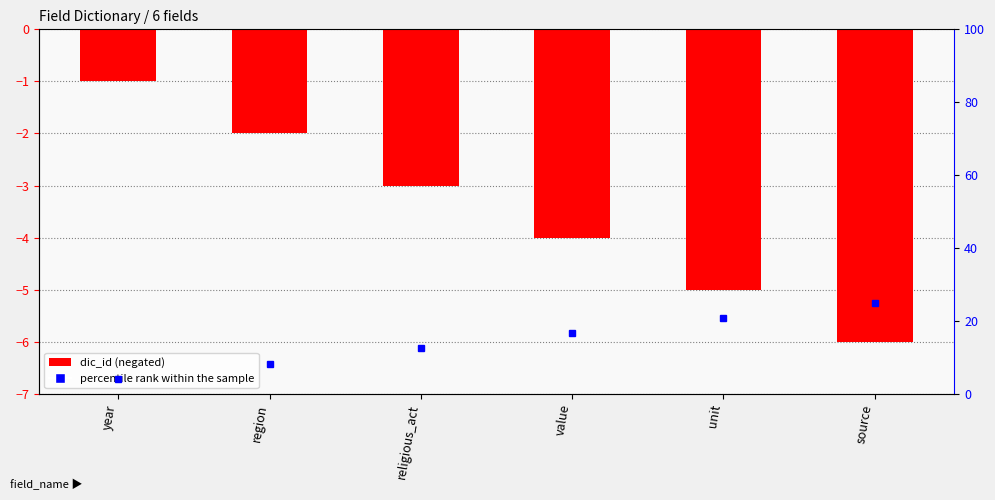

Reading right to left, extract all data points from this chart.

source=-6	unit=-5	value=-4	religious_act=-3	region=-2	year=-1